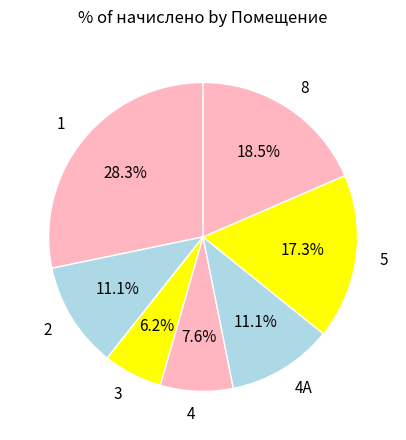

Is there a majority slice in this chart?

No